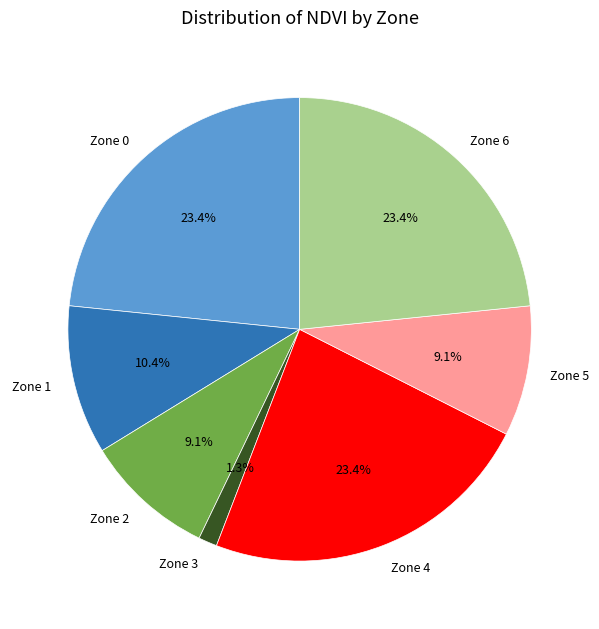

Do Zone 3 and Zone 6 together represent more than half of the pie?

No